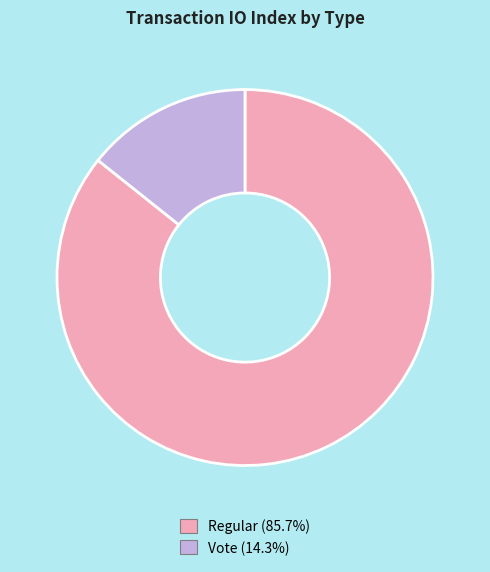

Which category has the smallest portion of the pie?

Vote